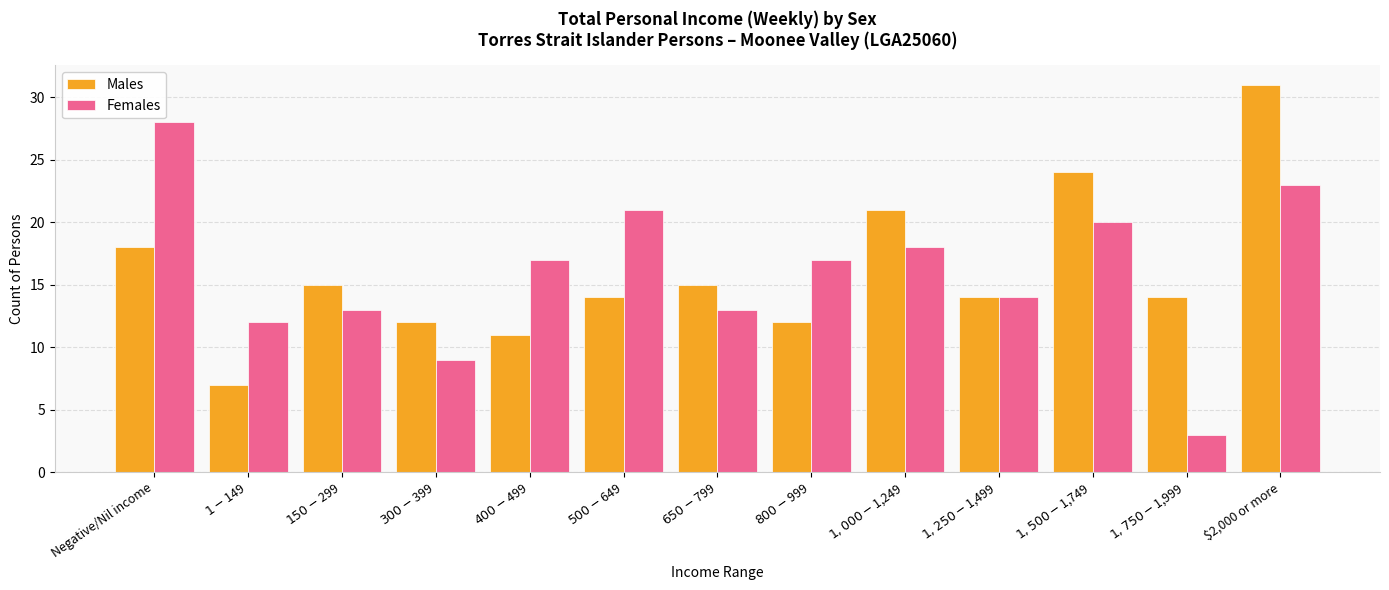

What is the maximum value shown in the chart?

31